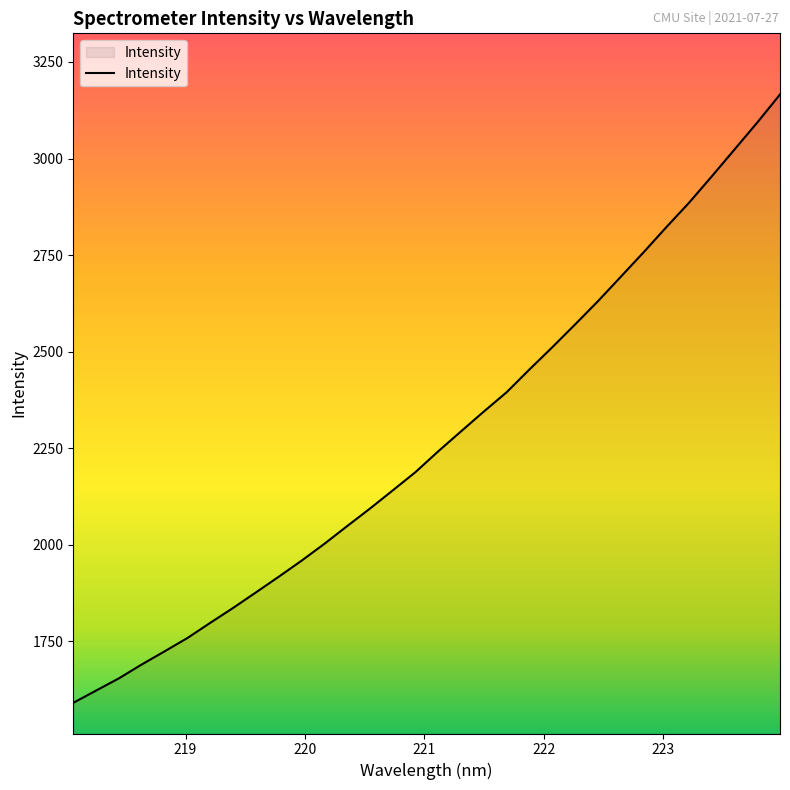

What is the difference between the maximum and minimum values?

1575.2